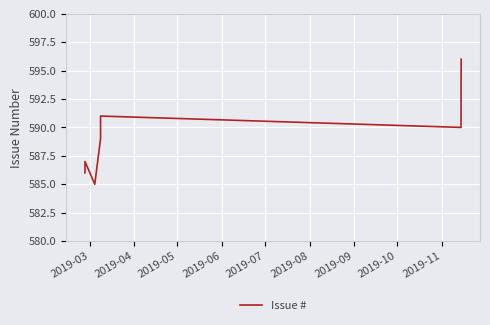

What is the difference between the maximum and minimum values?

11